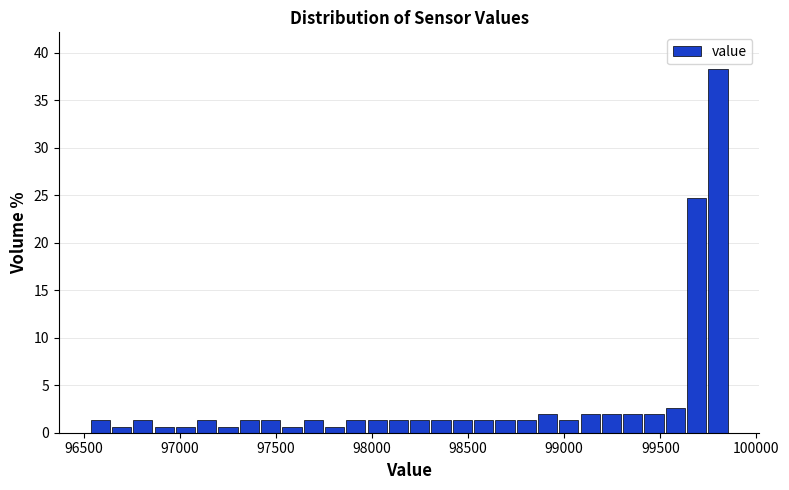

Around what value on the x-axis is the tallest bar? Give the approximate position of its centre, as read against the axis.

99800